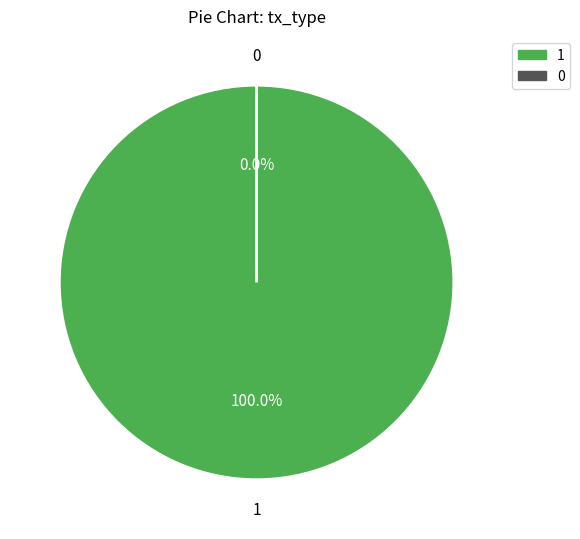

How many segments does this pie chart have?

2